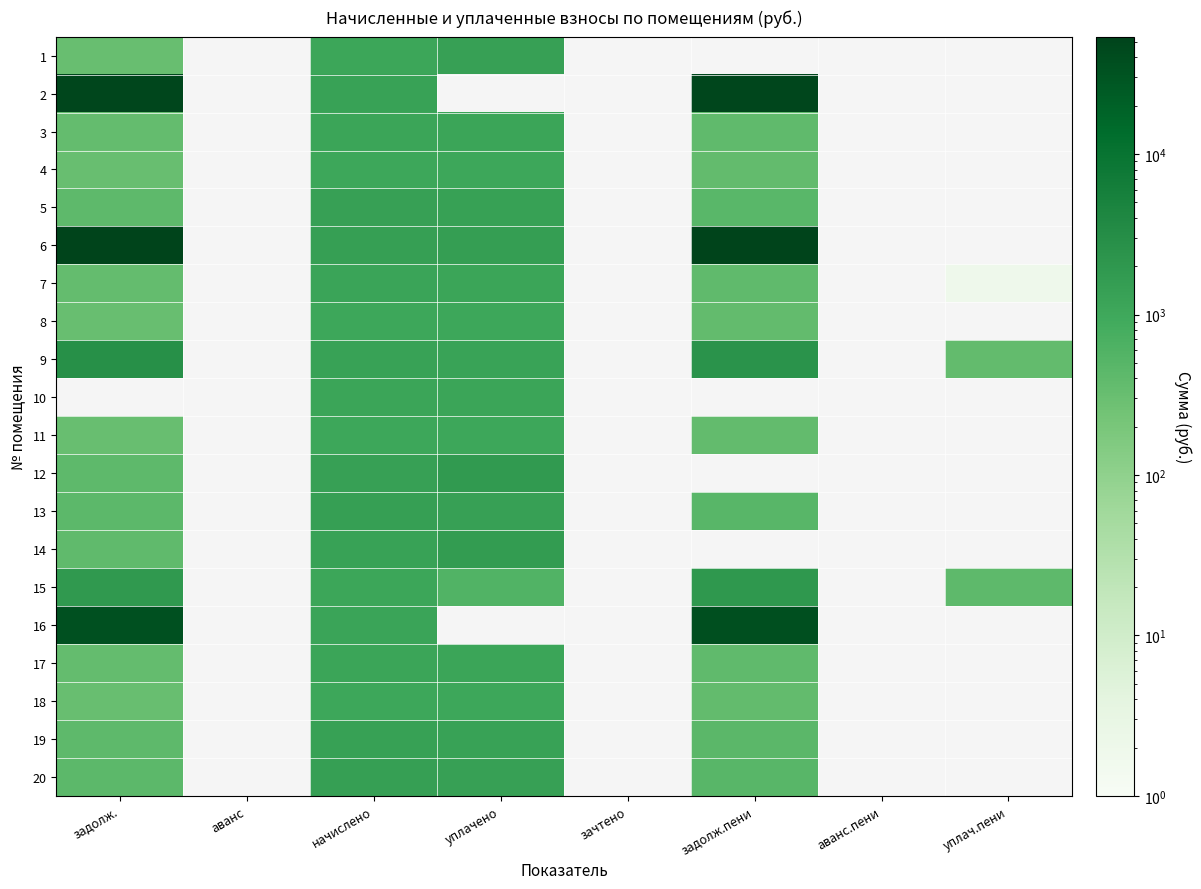

What is the approximate value of 13 at начислено?

1451.4